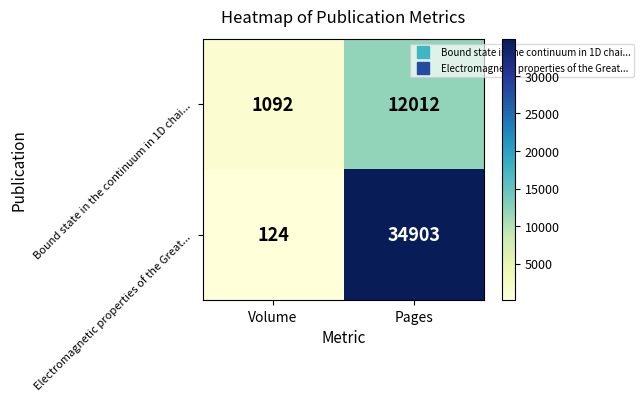

What is the difference between the maximum and minimum values in the Electromagnetic properties of the Great... series?

34779